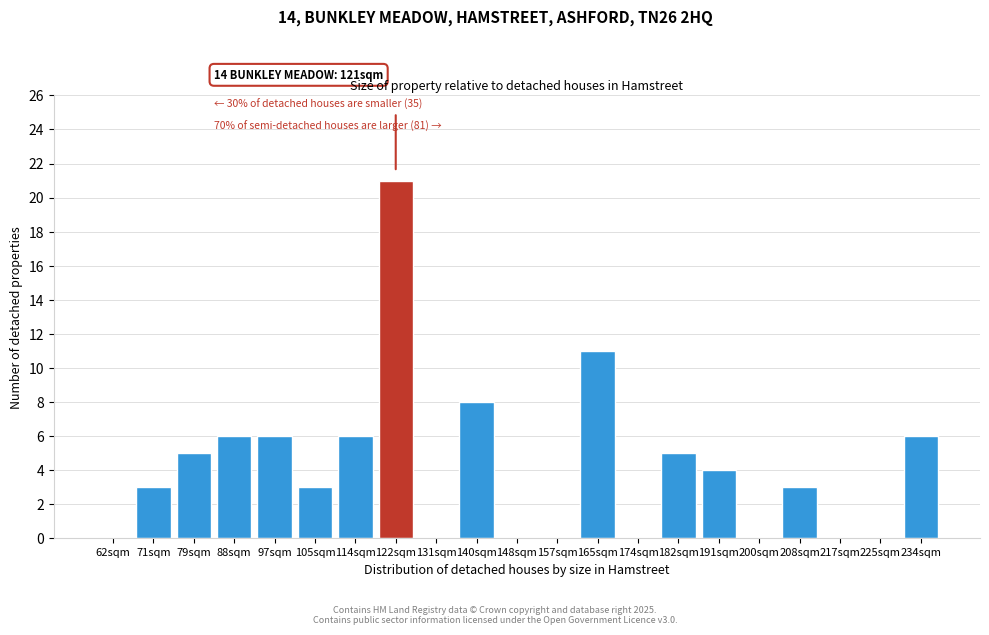

Reading right to left, extract all data points from this chart.

234sqm=6	225sqm=0	217sqm=0	208sqm=3	200sqm=0	191sqm=4	182sqm=5	174sqm=0	165sqm=11	157sqm=0	148sqm=0	140sqm=8	131sqm=0	122sqm=21	114sqm=6	105sqm=3	97sqm=6	88sqm=6	79sqm=5	71sqm=3	62sqm=0